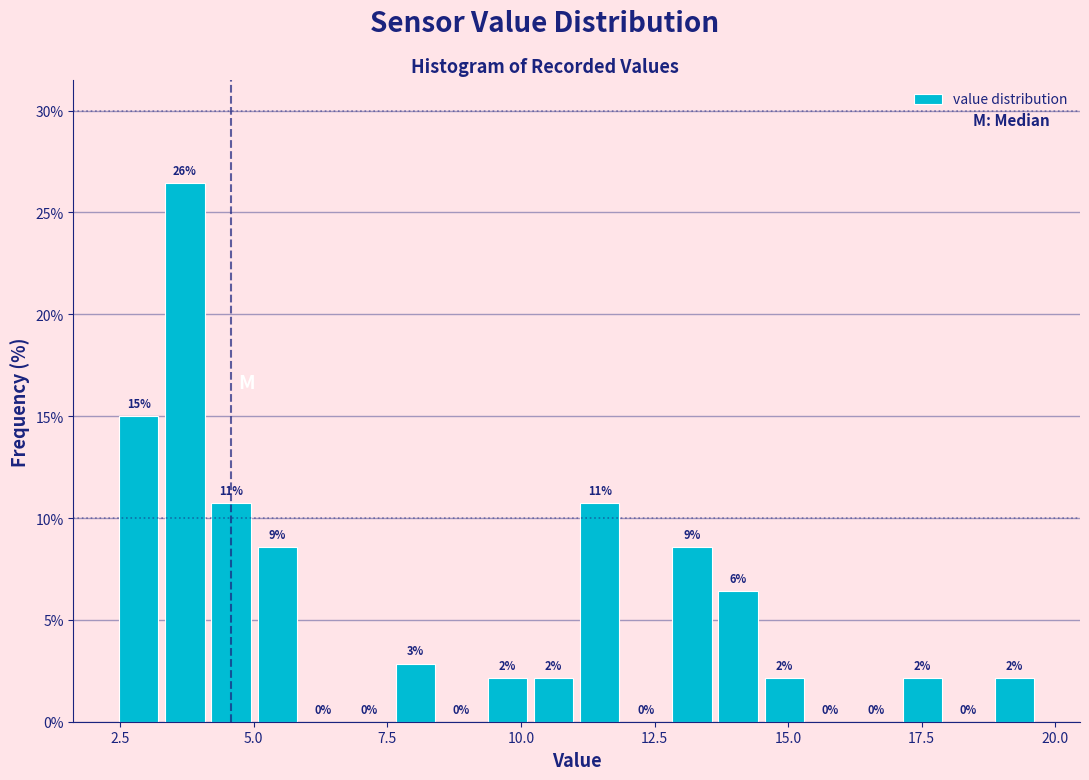

Around what value on the x-axis is the tallest bar? Give the approximate position of its centre, as read against the axis.

3.5